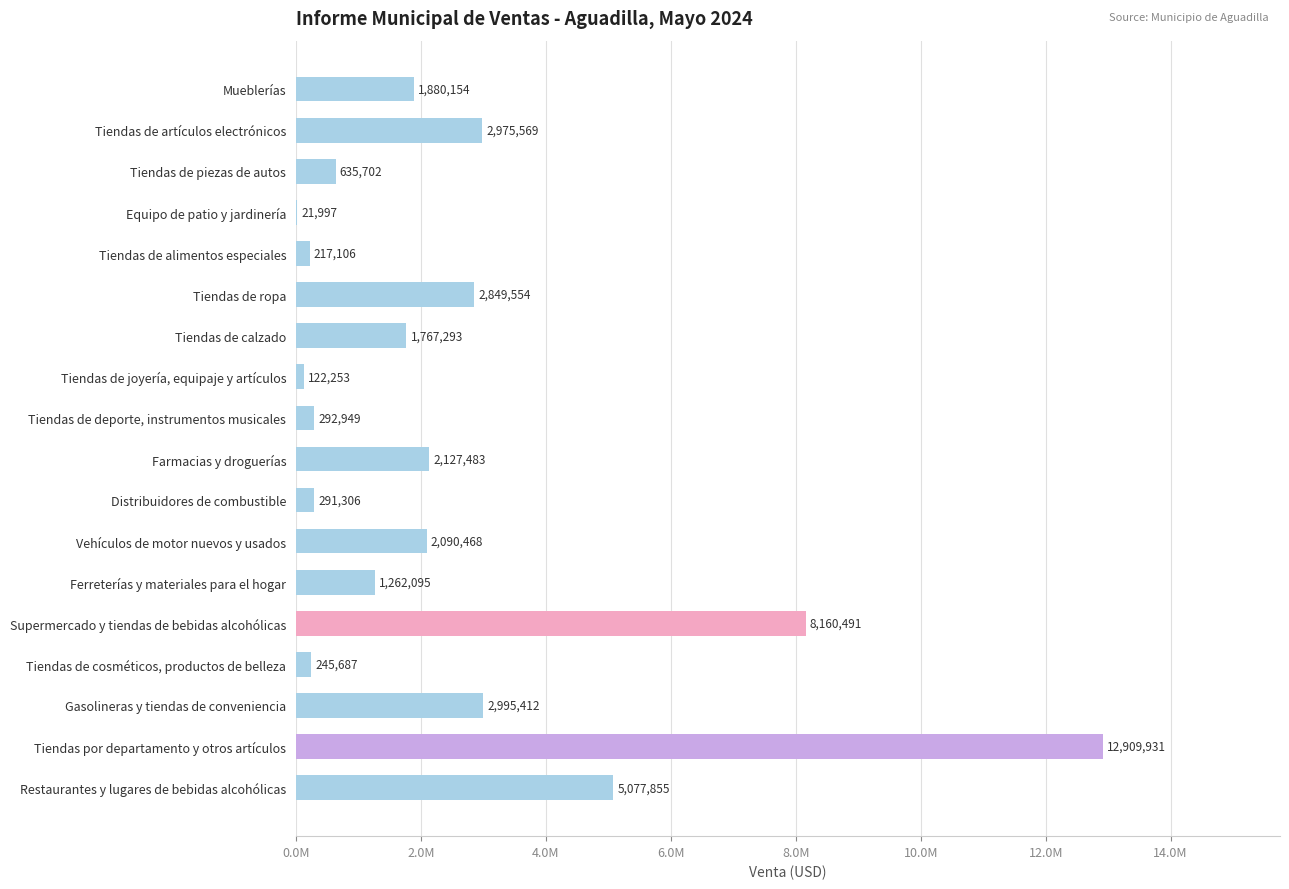

Are the bars horizontal?

Yes